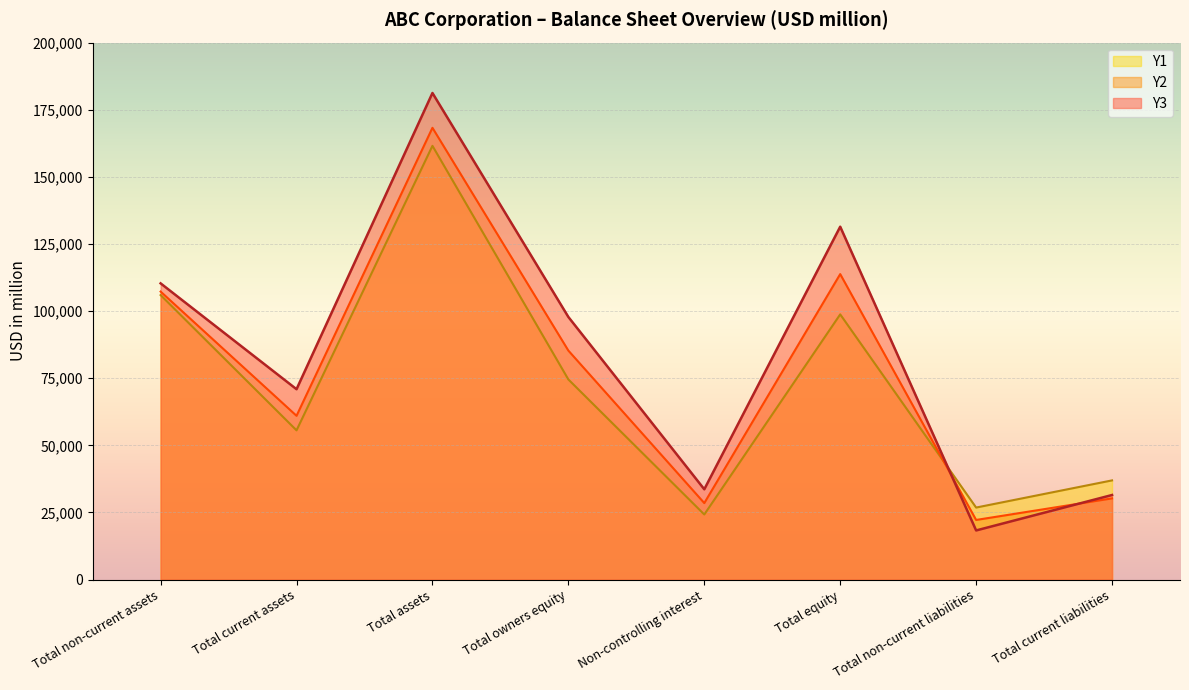

List the labels in order of Y2 value, largest first.

Total assets, Total equity, Total non-current assets, Total owners equity, Total current assets, Total current liabilities, Non-controlling interest, Total non-current liabilities